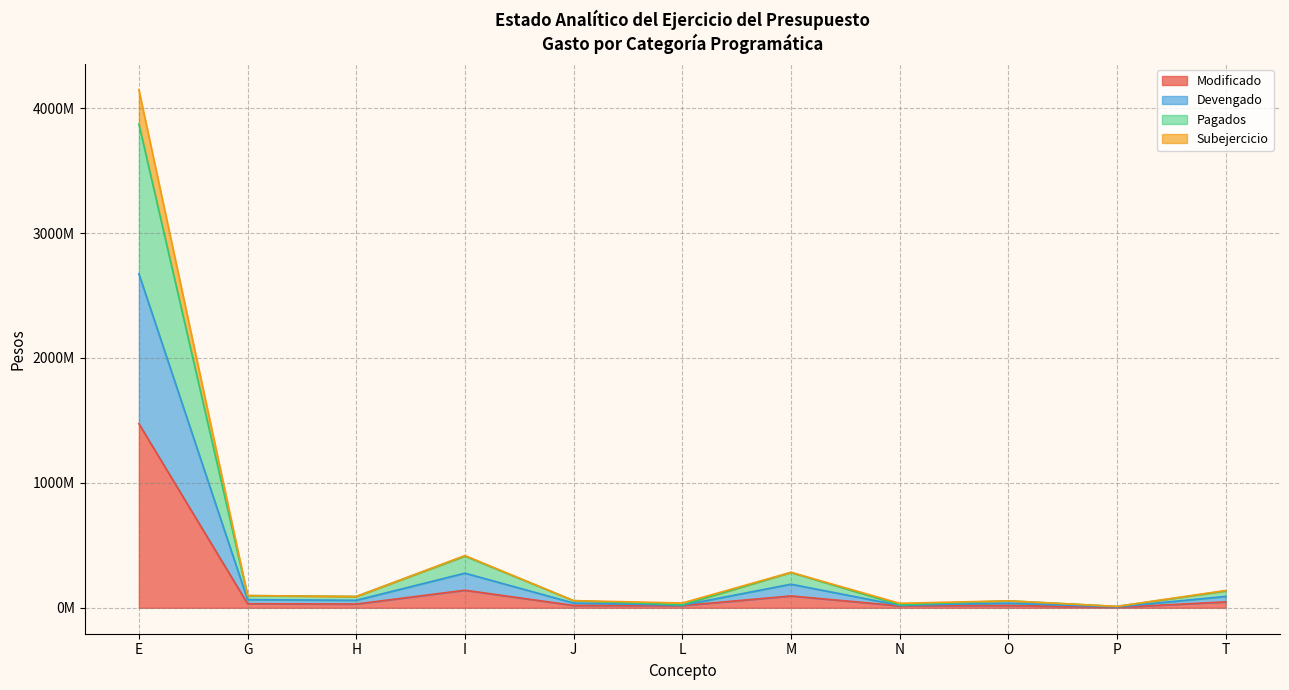

What position from the left is H?

3